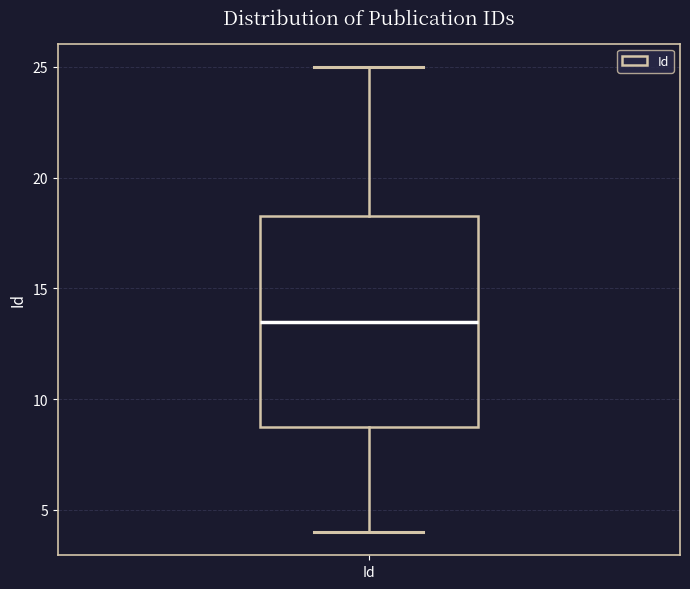

Where does the upper whisker of the box for Id end on the y-axis? The values are not printed on the chart, so give them approximately, as read against the axis.

25.0